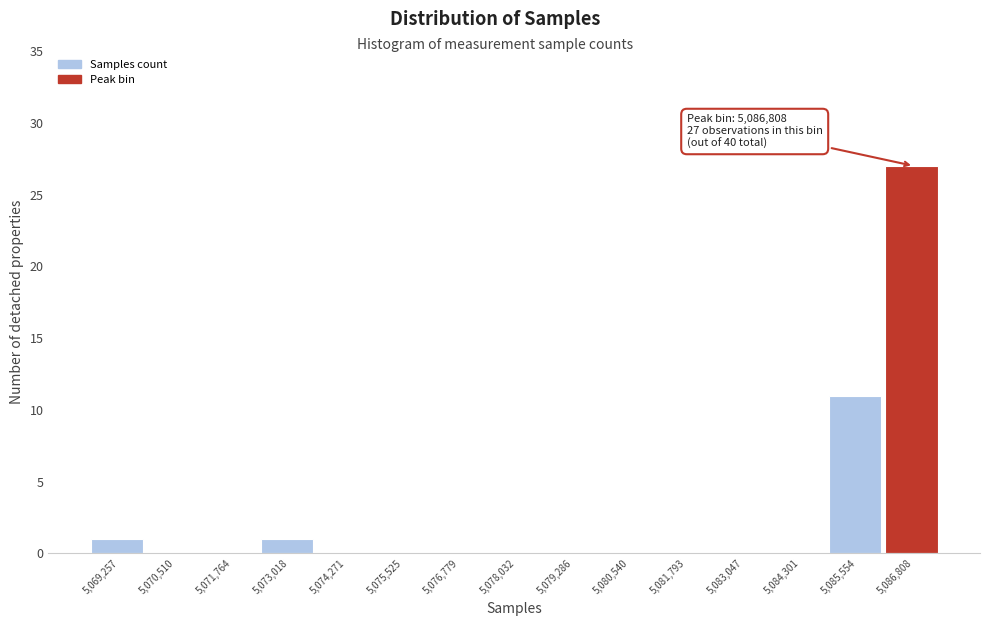

Reading left to right, list all the values displayed in this chart.

5,069,257=1	5,070,510=0	5,071,764=0	5,073,018=1	5,074,271=0	5,075,525=0	5,076,779=0	5,078,032=0	5,079,286=0	5,080,540=0	5,081,793=0	5,083,047=0	5,084,301=0	5,085,554=11	5,086,808=27